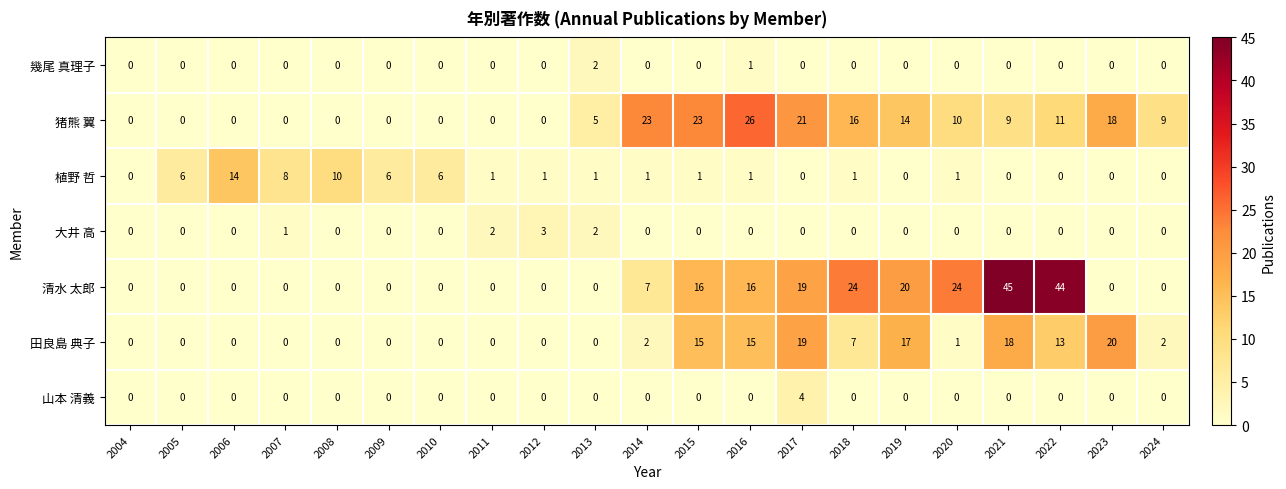

What is the difference between the maximum and minimum values in the 大井 高 series?

3